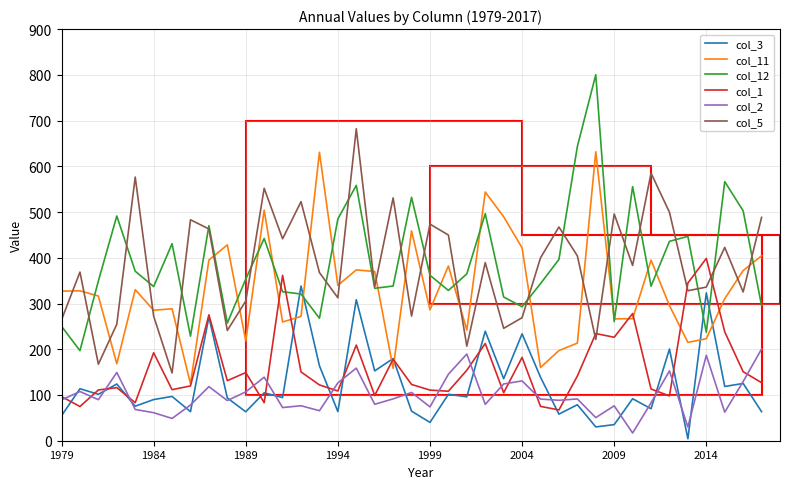

Which series has the widest spread of values?

col_12